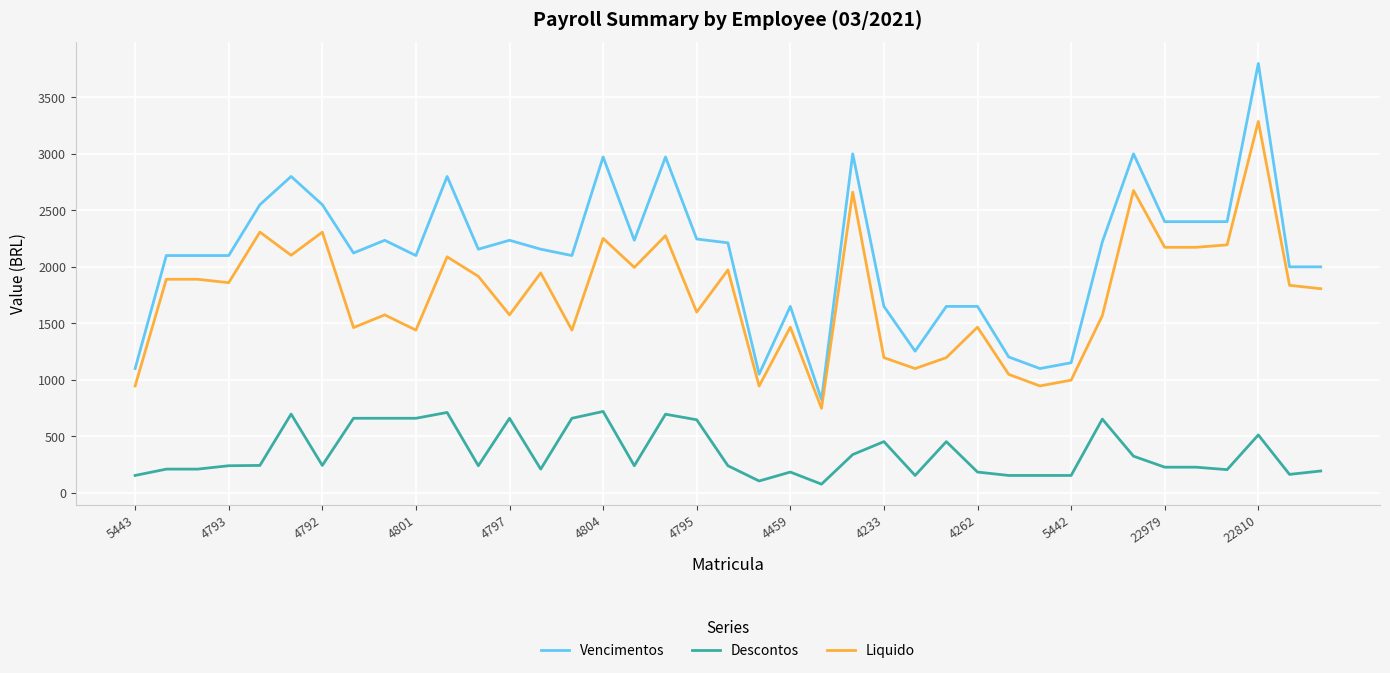

True or false: Liquido and Descontos cross at least once.

False